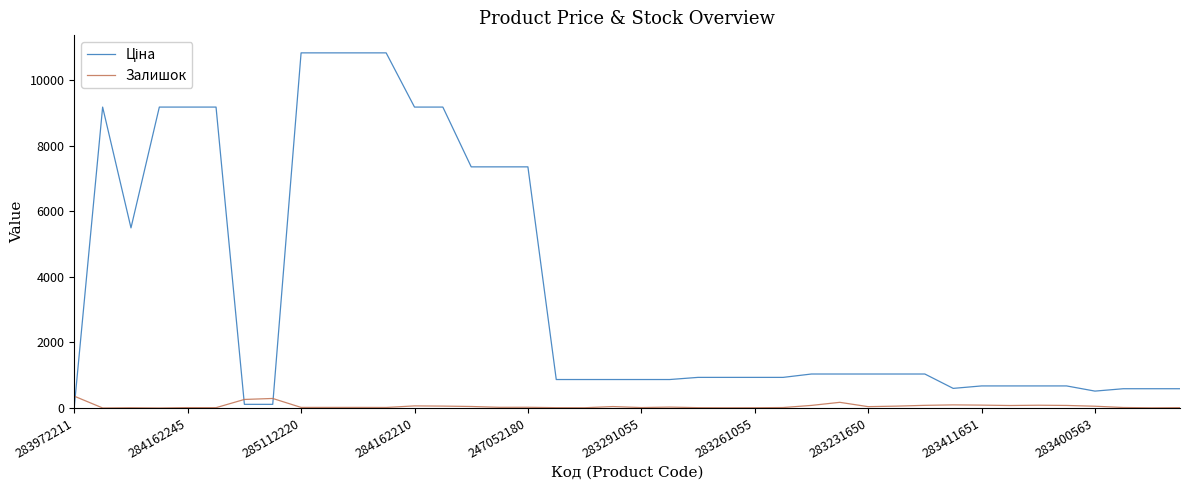

What is the average value of the Залишок series?

56.7